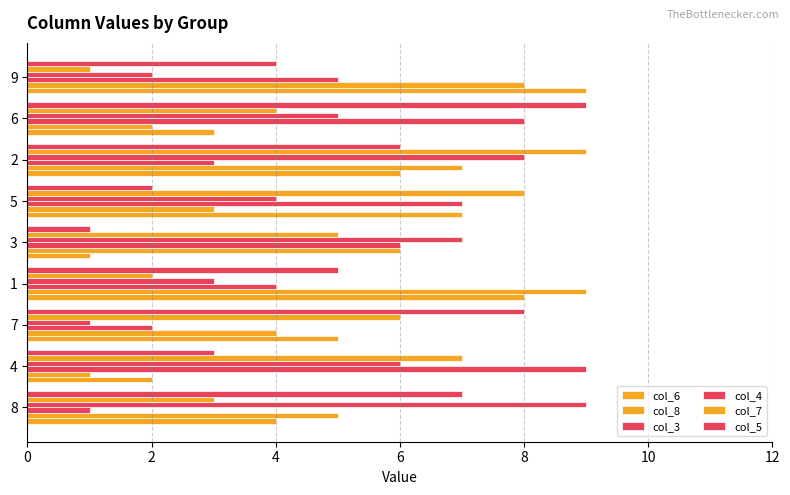

Count the number of categories in the chart.

9